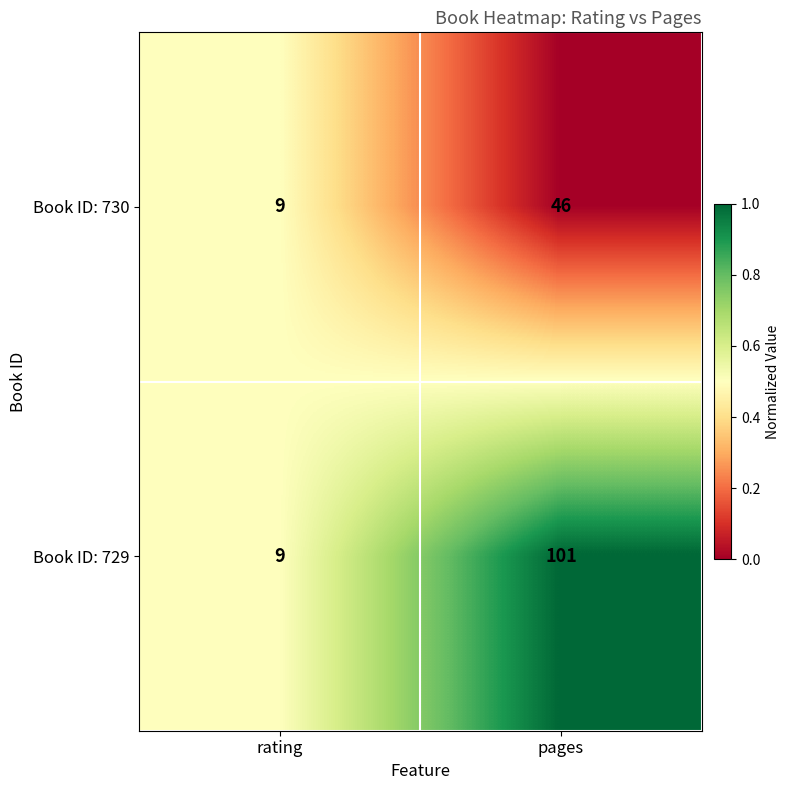

What is the difference between the highest and lowest values at pages?

55